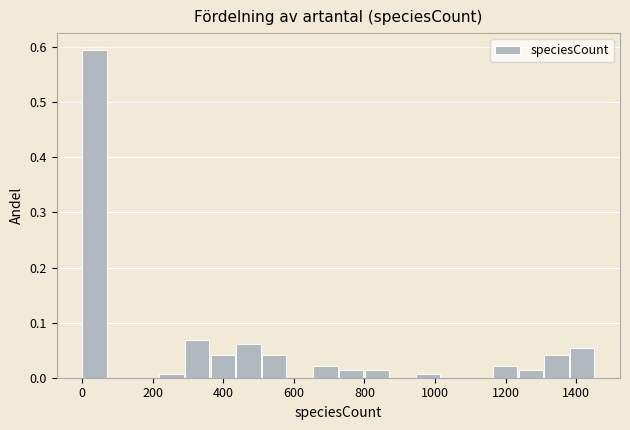

Read against the x-axis, roughly where is the centre of the tallest bar?

40